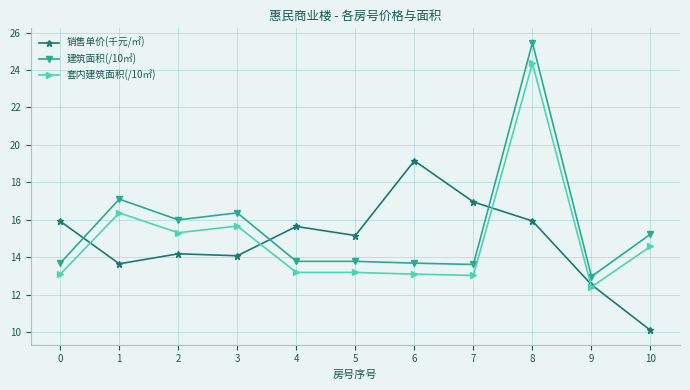

What are all the series names shown in the legend?

销售单价(千元/㎡), 建筑面积(/10㎡), 套内建筑面积(/10㎡)